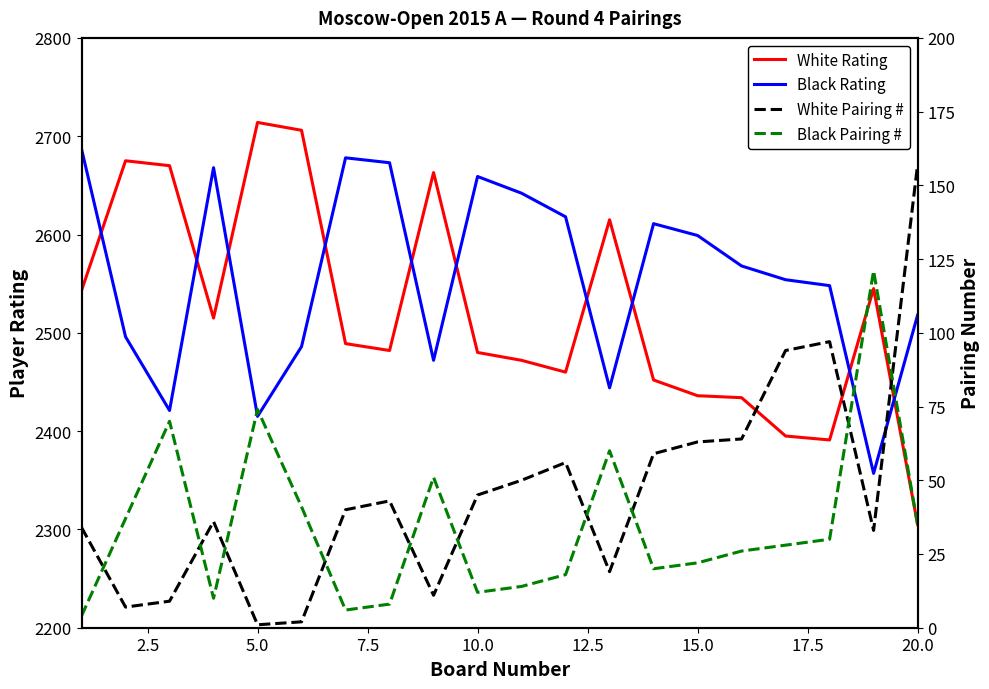

True or false: Black Pairing # and Black Rating cross at least once.

False